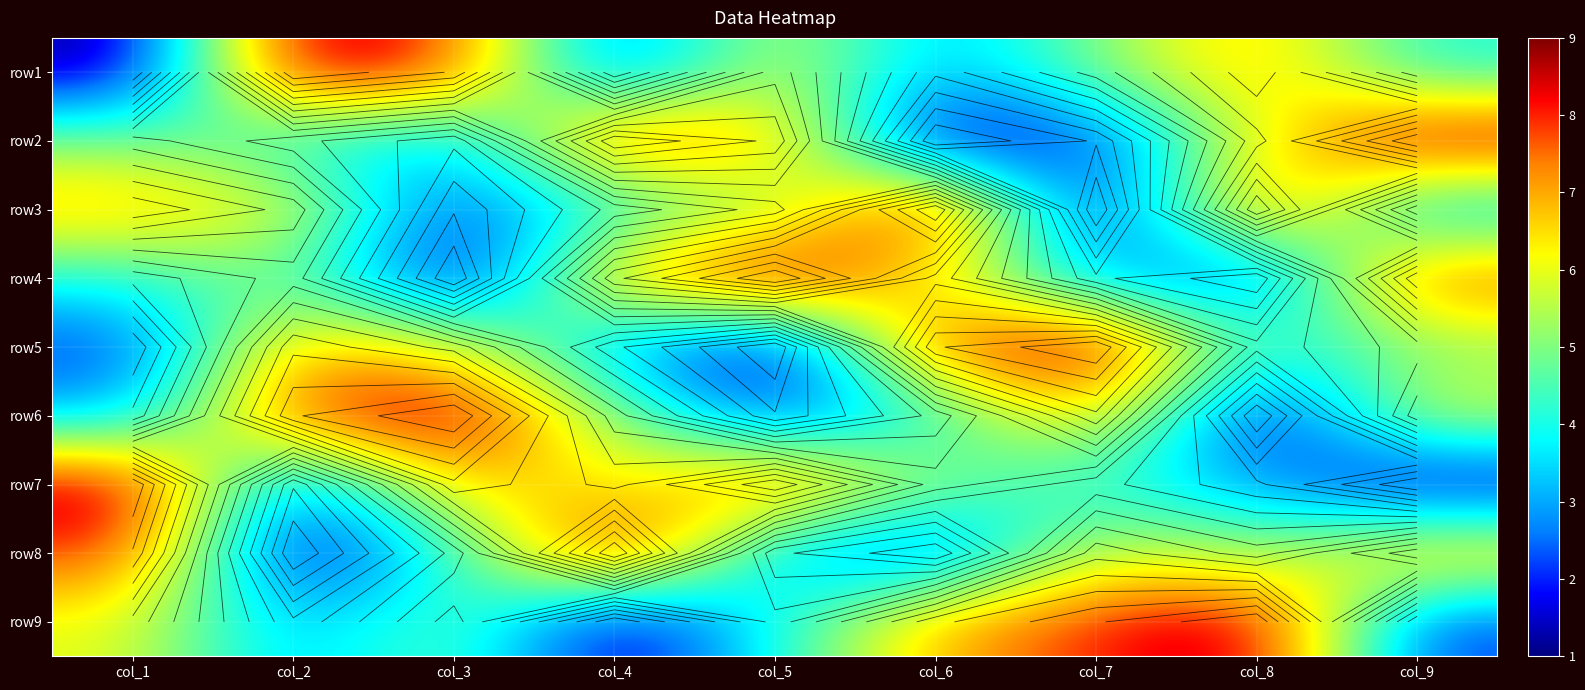

At which category is the sum across all series the highest?

col_1